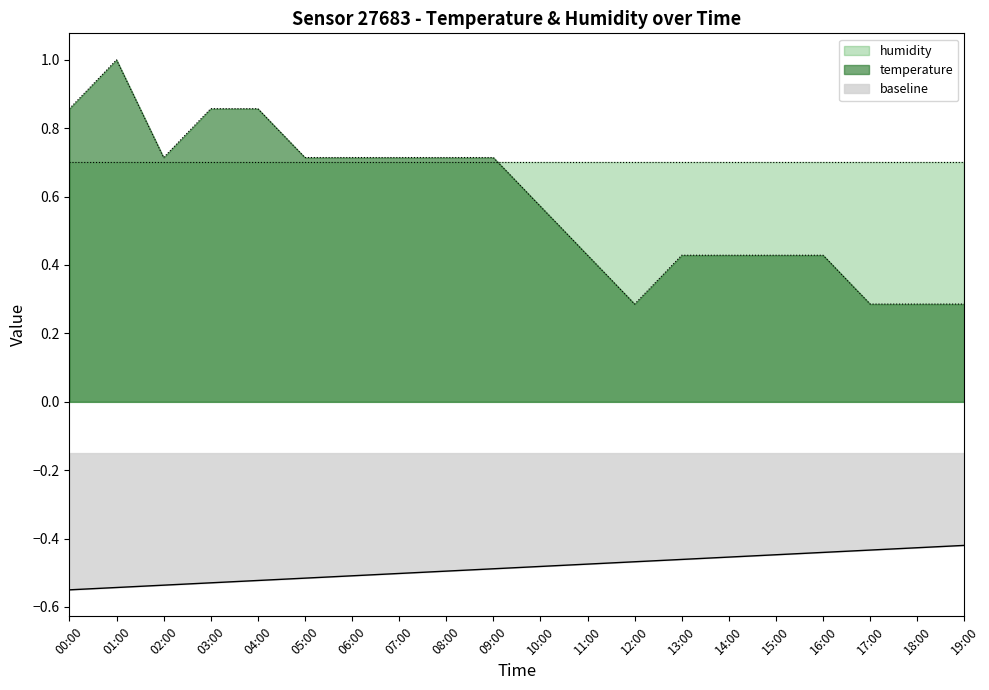

What is the label of the 8th point from the left?

07:00